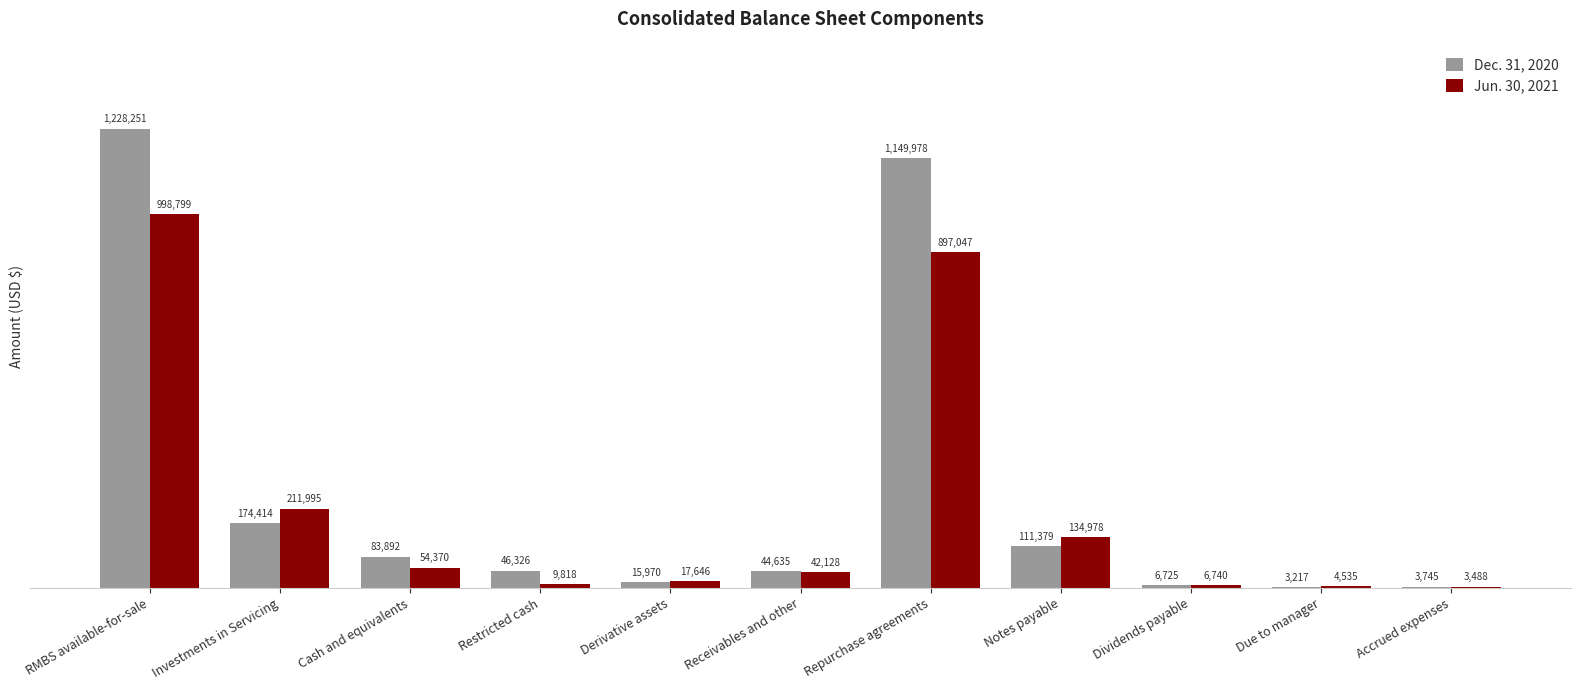

The value of Dec. 31, 2020 at Derivative assets is 15970. True or false?

True